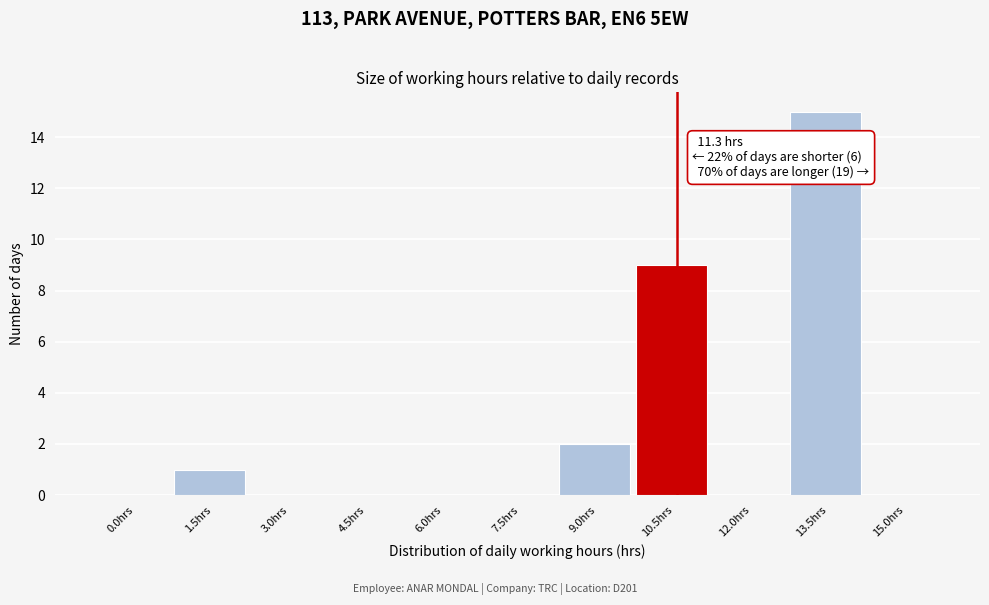

Reading right to left, list all the values displayed in this chart.

15.0hrs=0	13.5hrs=15	12.0hrs=0	10.5hrs=9	9.0hrs=2	7.5hrs=0	6.0hrs=0	4.5hrs=0	3.0hrs=0	1.5hrs=1	0.0hrs=0